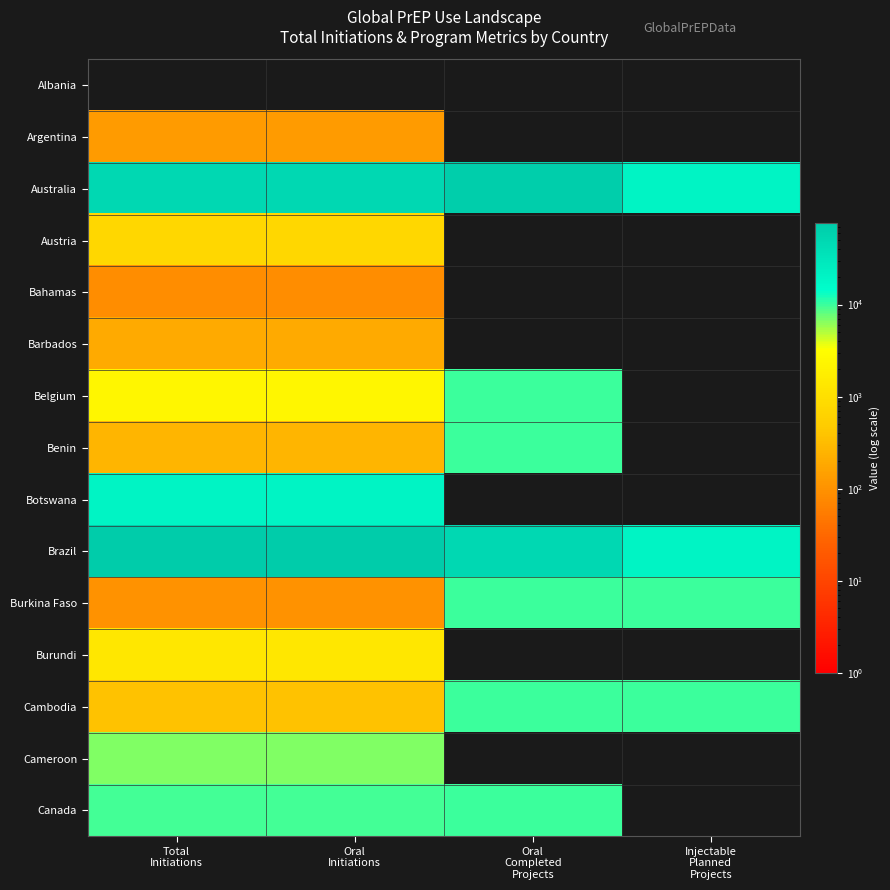

Which series has the largest range (max minus min)?

Brazil